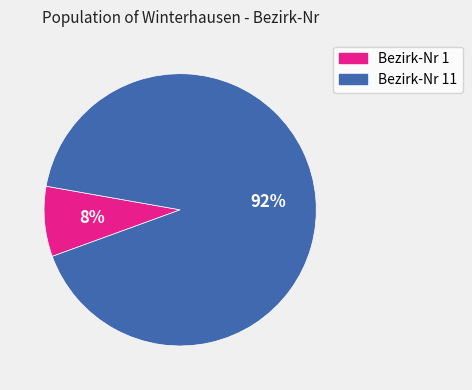

To the nearest percent, what is the average slice percentage?

50%